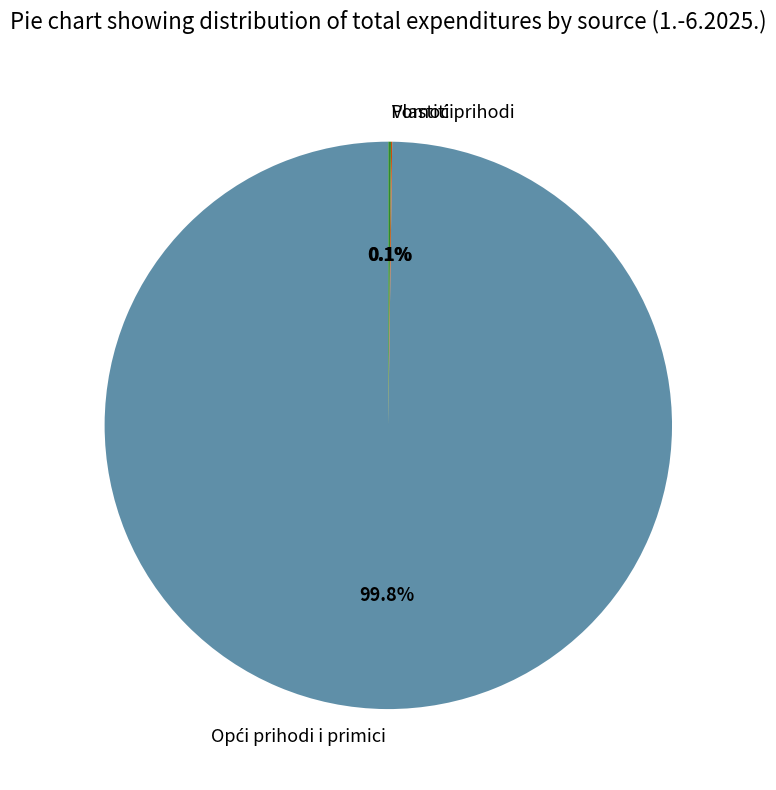

Is there any slice that represents more than half of the pie?

Yes